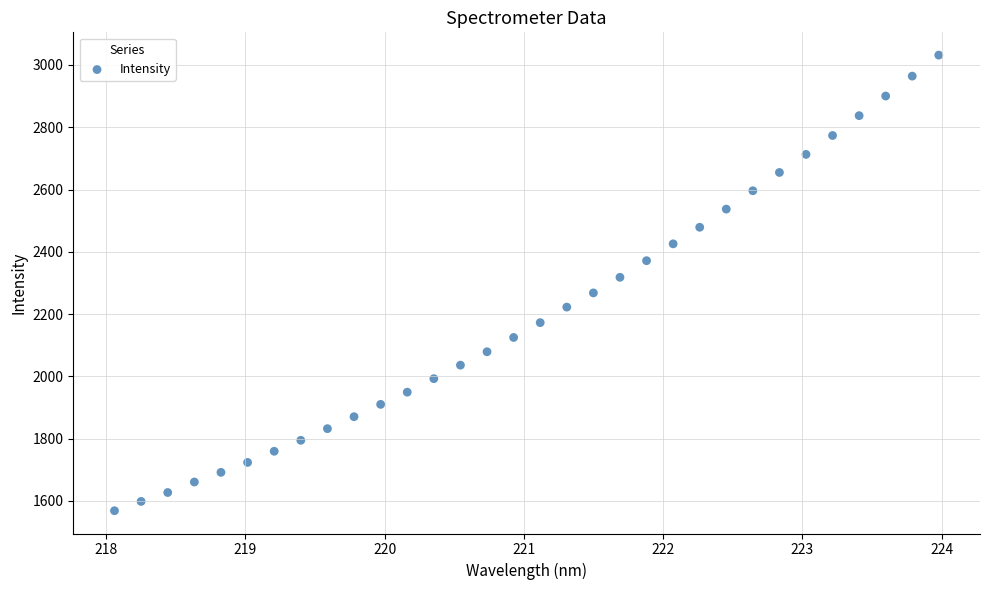

What is the range of X values (max minus min)?

5.9